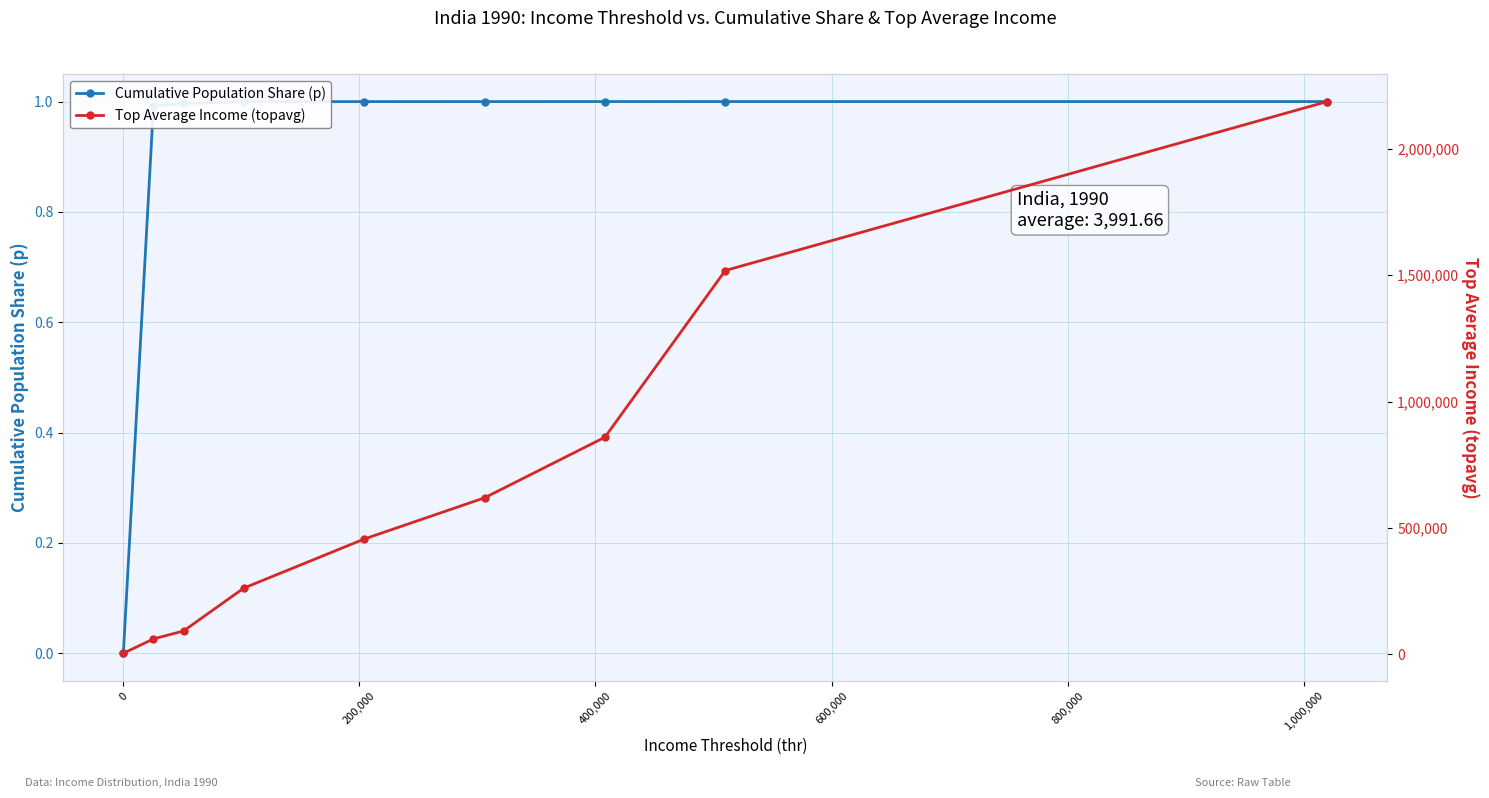

What is the sum of all Cumulative Population Share (p) values?

8.0